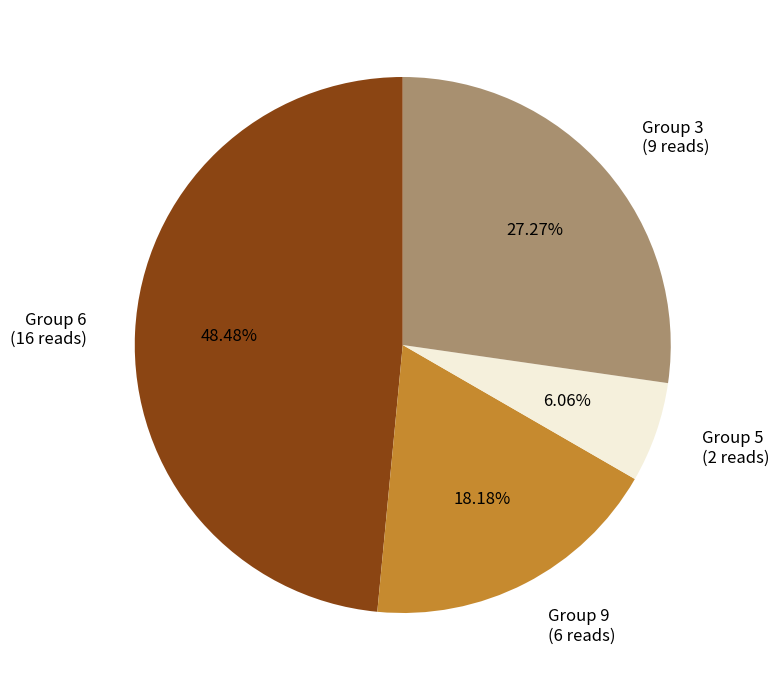

Is there a majority slice in this chart?

No